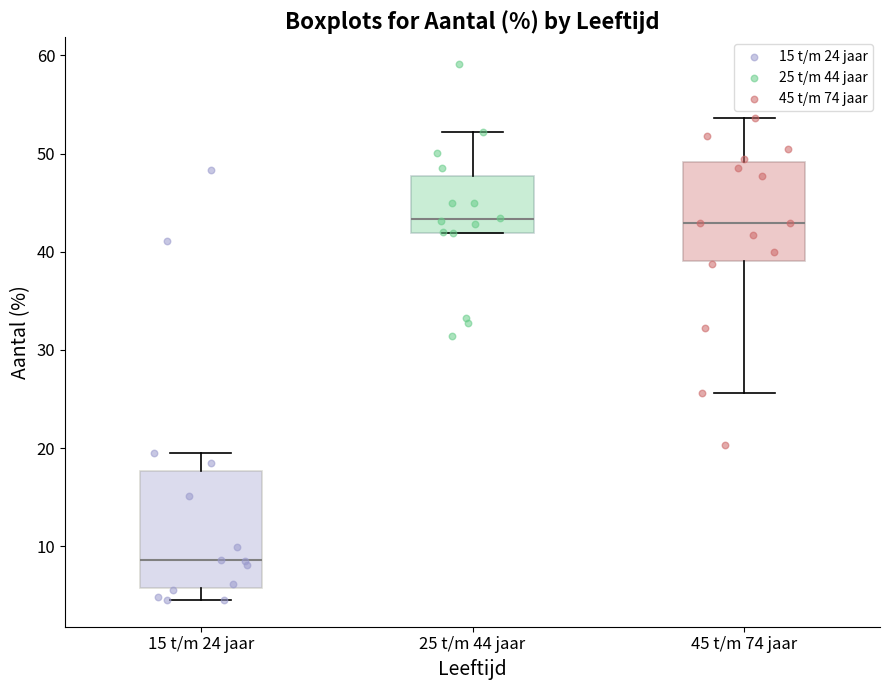

Reading left to right, read every box against the y-axis: the position of its median line, the range the box covers, and the ends of its whiskers. The values are not printed on the chart, so give them approximately, as read against the axis.

15 t/m 24 jaar: median 9, box 6 to 18, whiskers 5 to 19
25 t/m 44 jaar: median 43, box 42 to 48, whiskers 42 to 52
45 t/m 74 jaar: median 43, box 39 to 49, whiskers 26 to 54